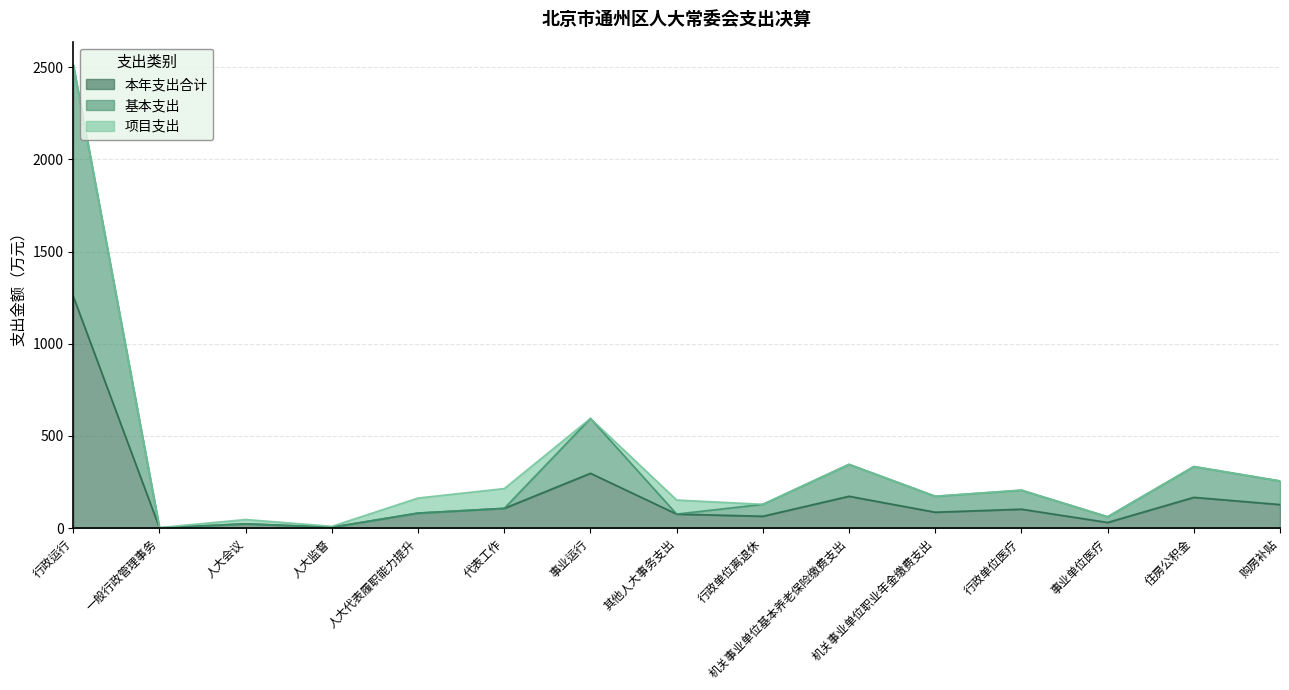

At which category is the sum across all series the highest?

行政运行